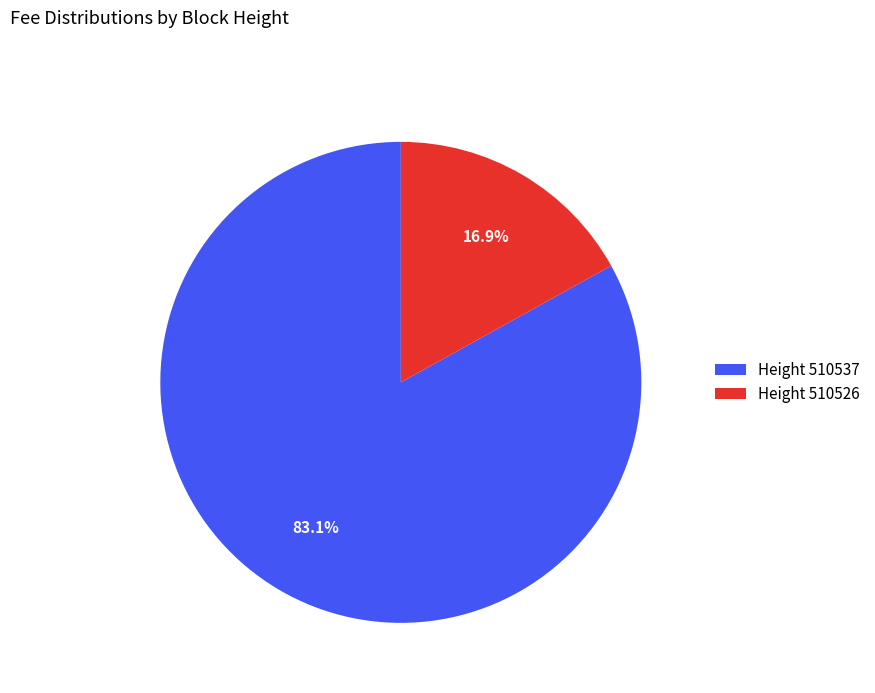

How many segments does this pie chart have?

2